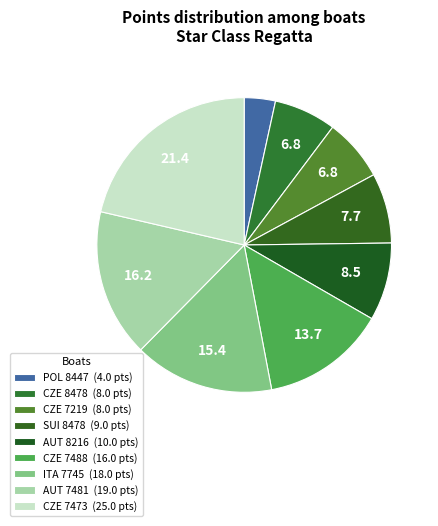

How many slices are in this pie chart?

9